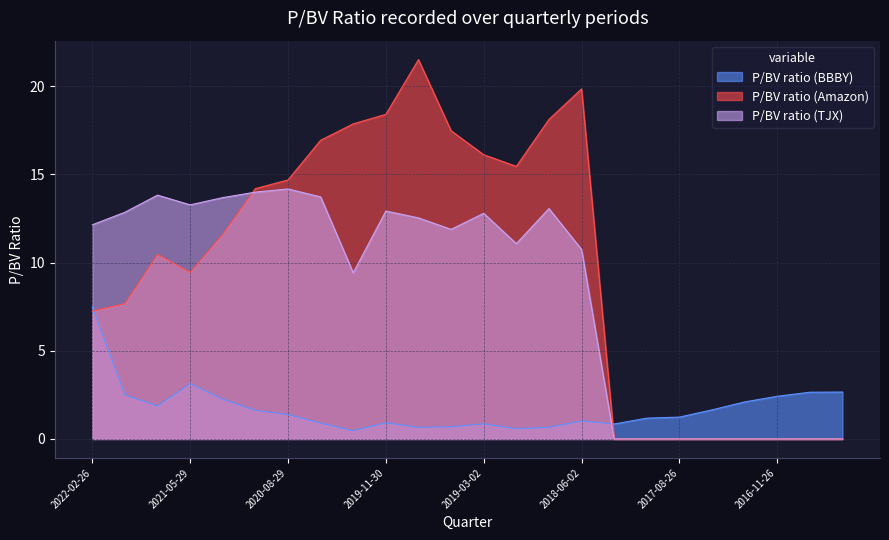

How many lines are shown in the chart?

3